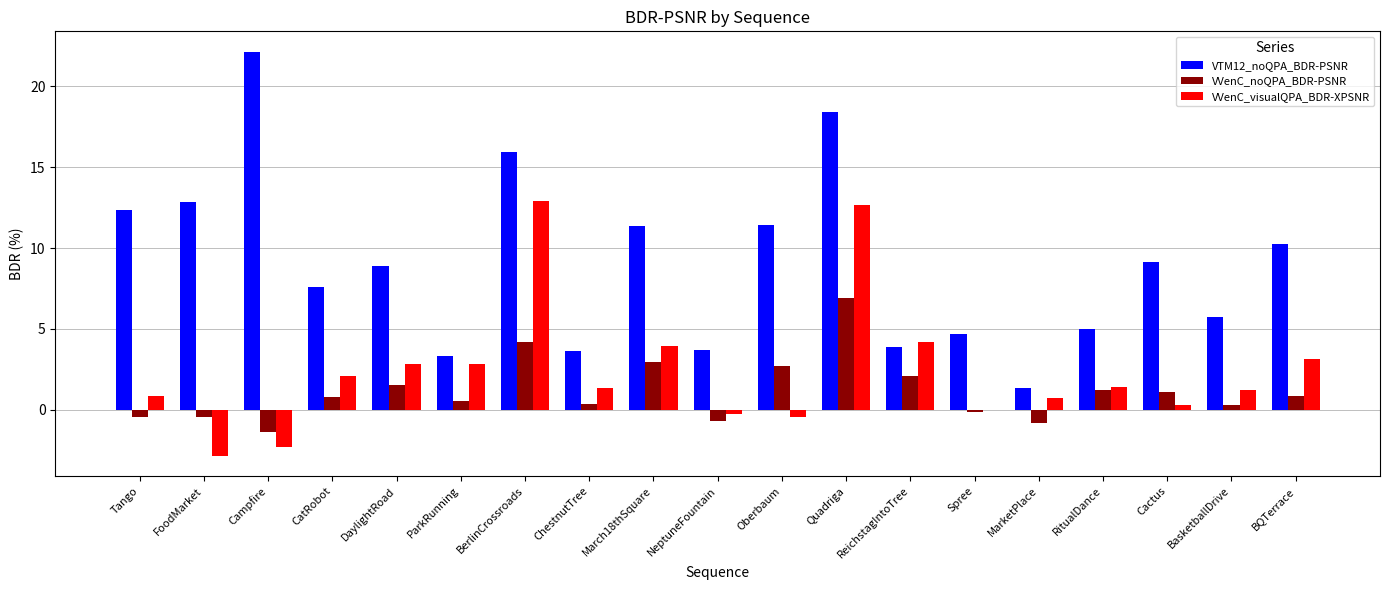

Is the value of VVenC_visualQPA_BDR-XPSNR at BasketballDrive greater than the value of VTM12_noQPA_BDR-PSNR at Tango?

No